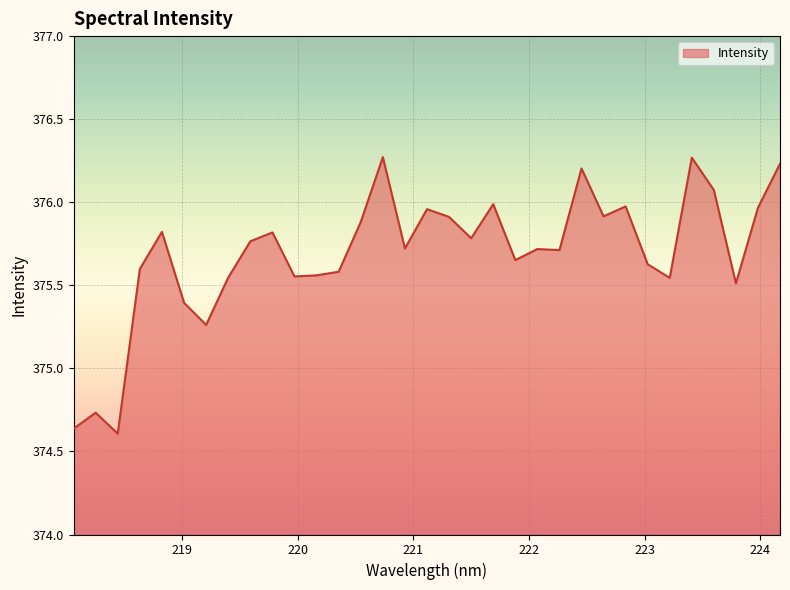

How many categories are shown in the chart?

33